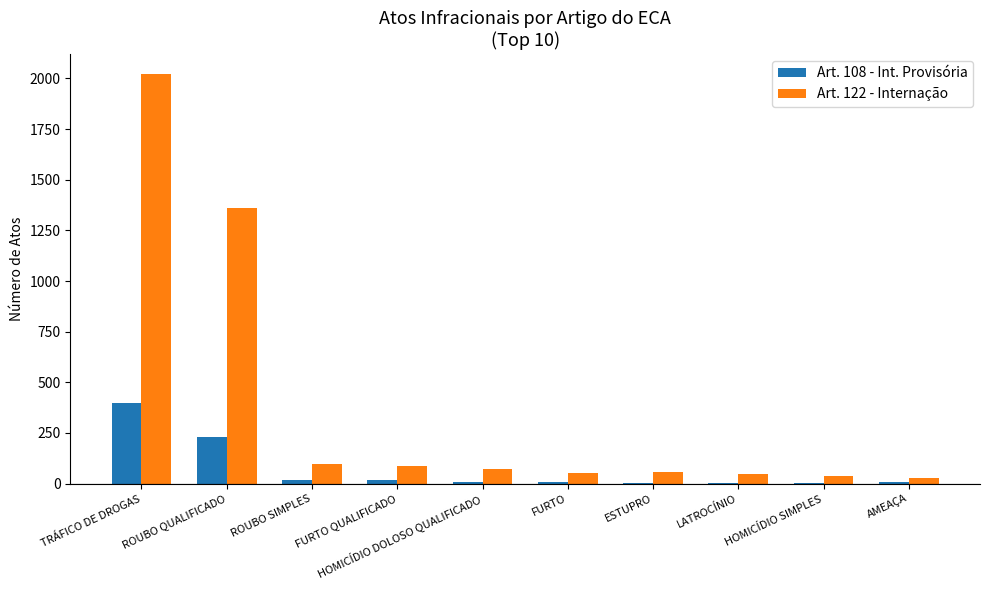

What is the total value across all series at TRÁFICO DE DROGAS?

2418